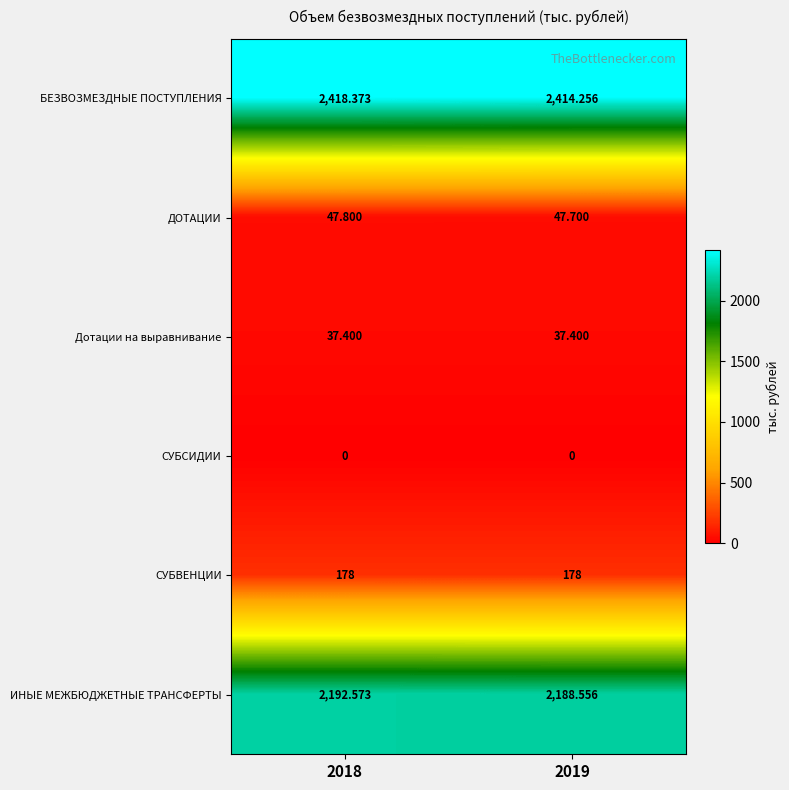

Which series has the widest spread of values?

БЕЗВОЗМЕЗДНЫЕ ПОСТУПЛЕНИЯ